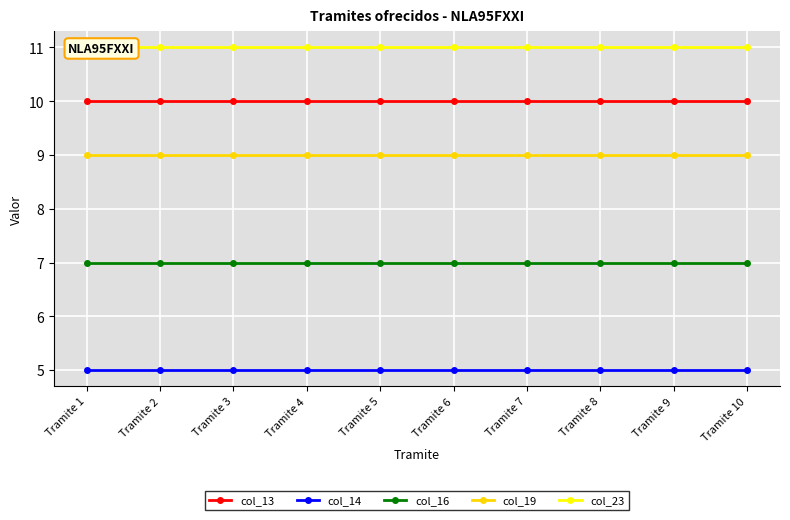

Between Tramite 2 and Tramite 6, which series saw the biggest shift?

col_13